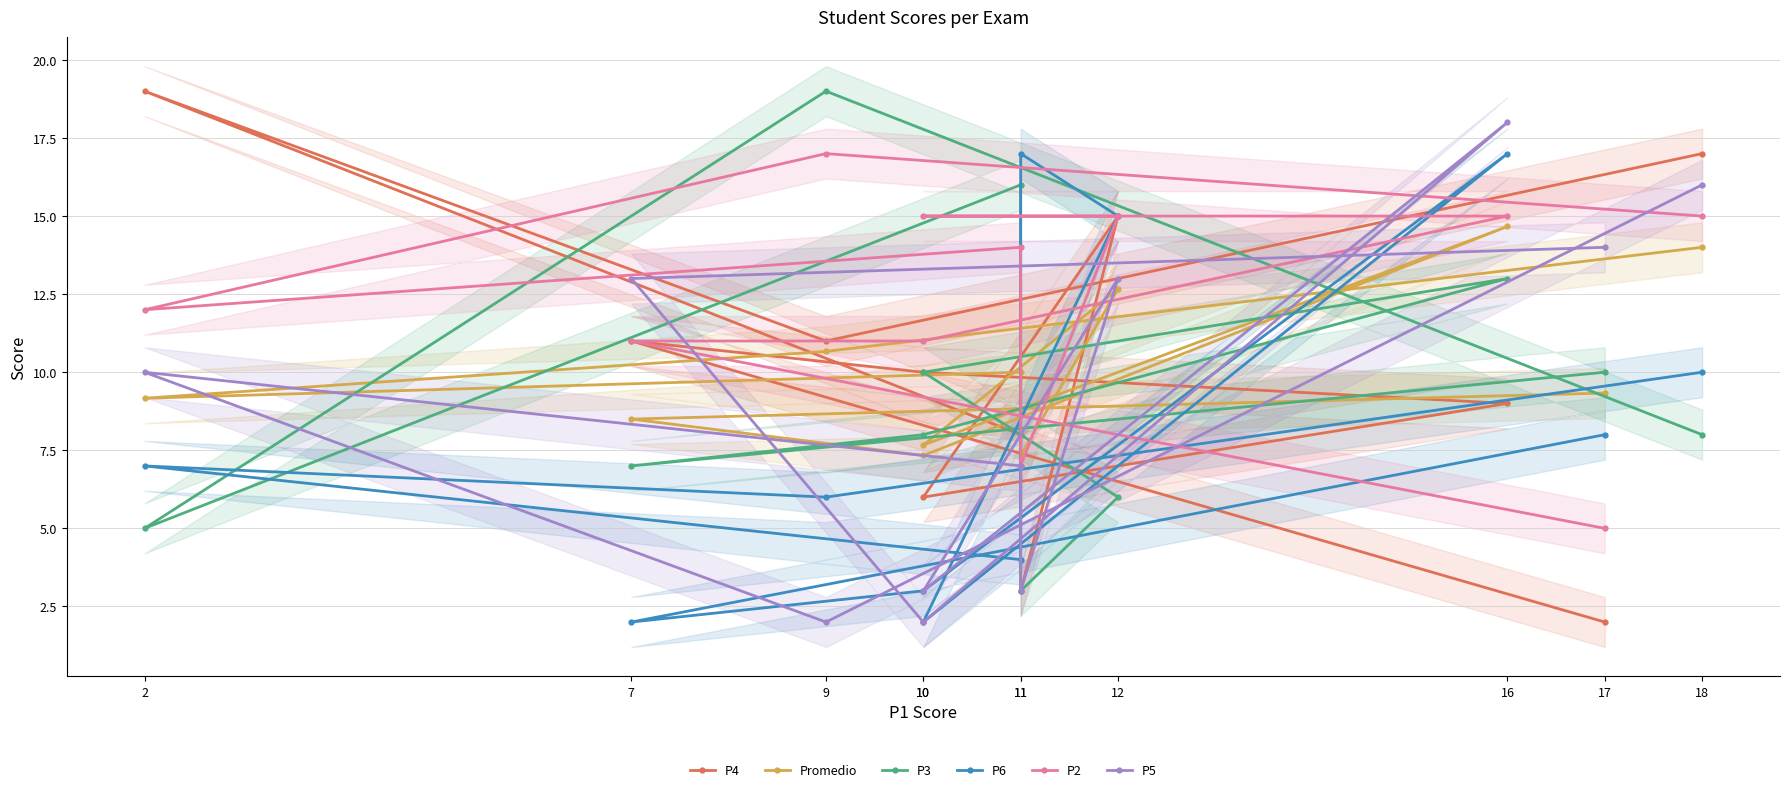

The P6 series shows 17.0 at 16. True or false?

True